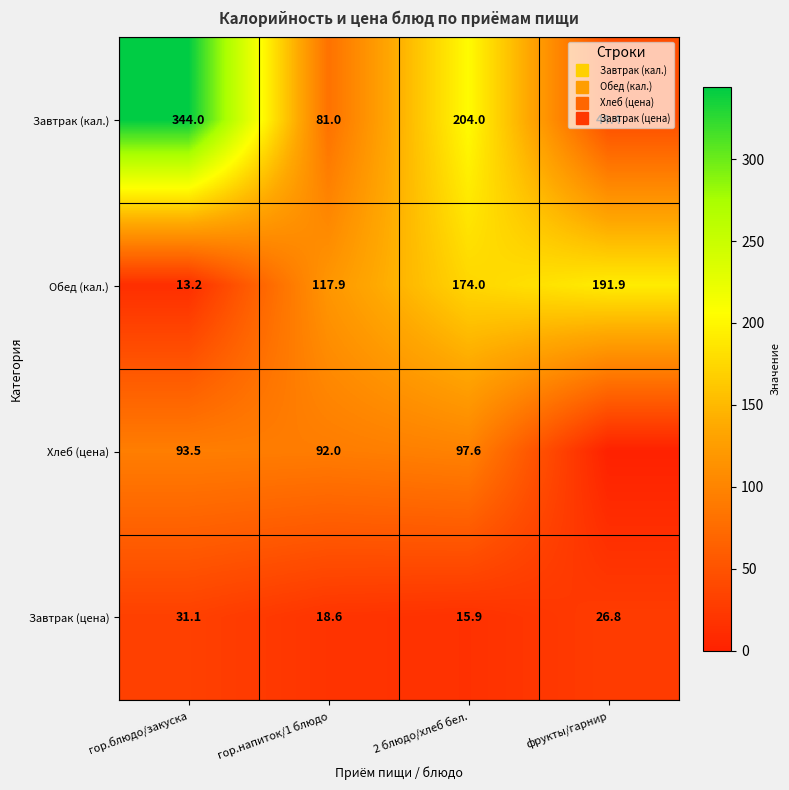

How many Завтрак (кал.) values are between 81 and 344?

3